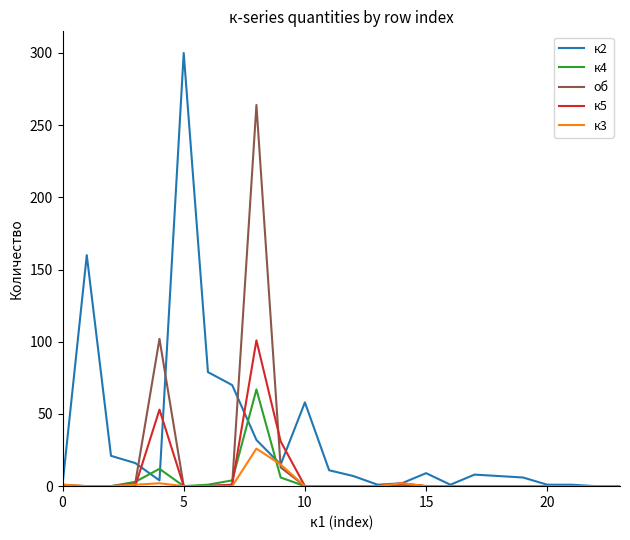

Which series has the largest total across all categories?

к2